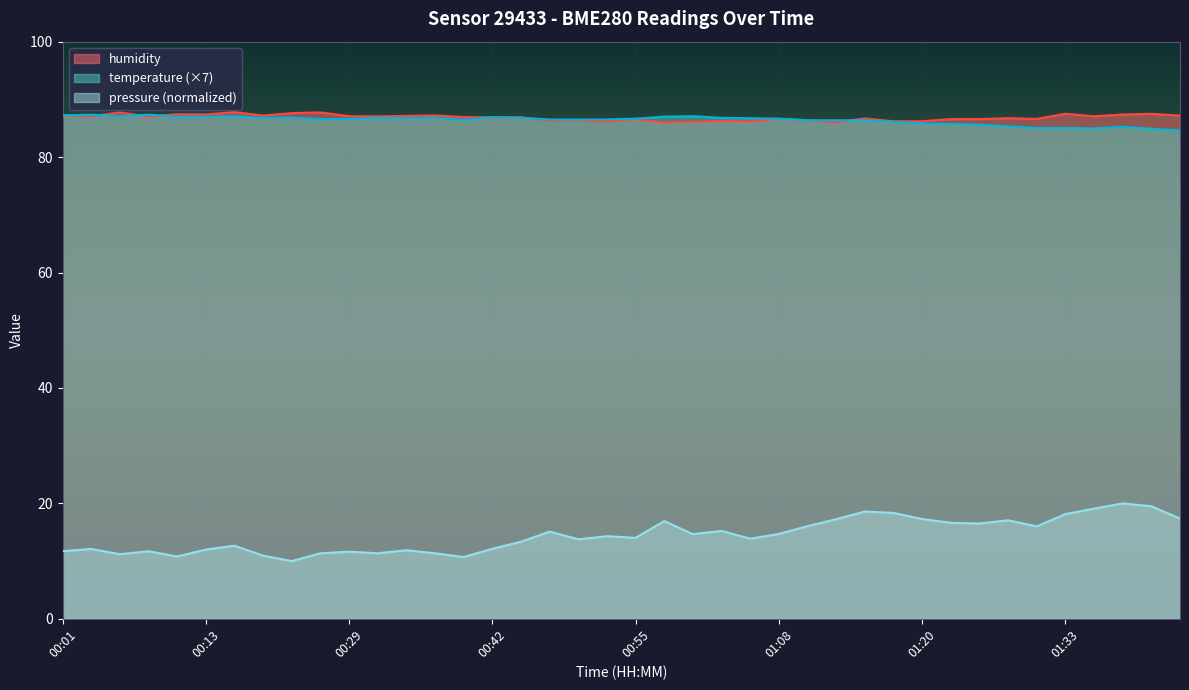

Is it true that temperature equals 148.1 at 00:47?

False